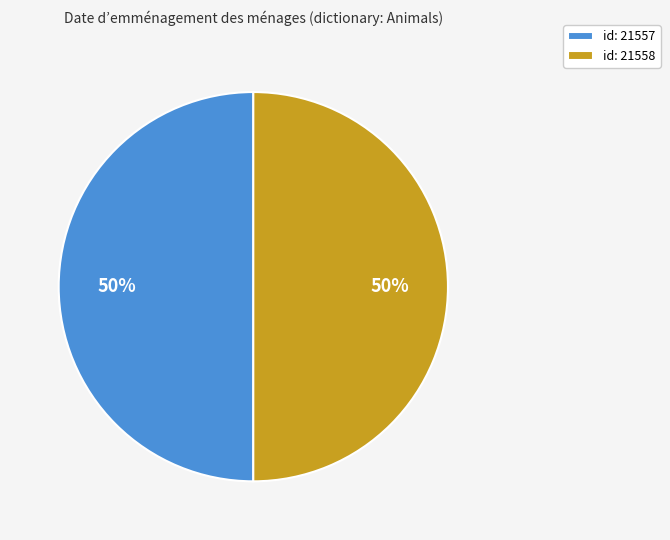

Do id: 21558 and id: 21557 together represent more than half of the pie?

Yes